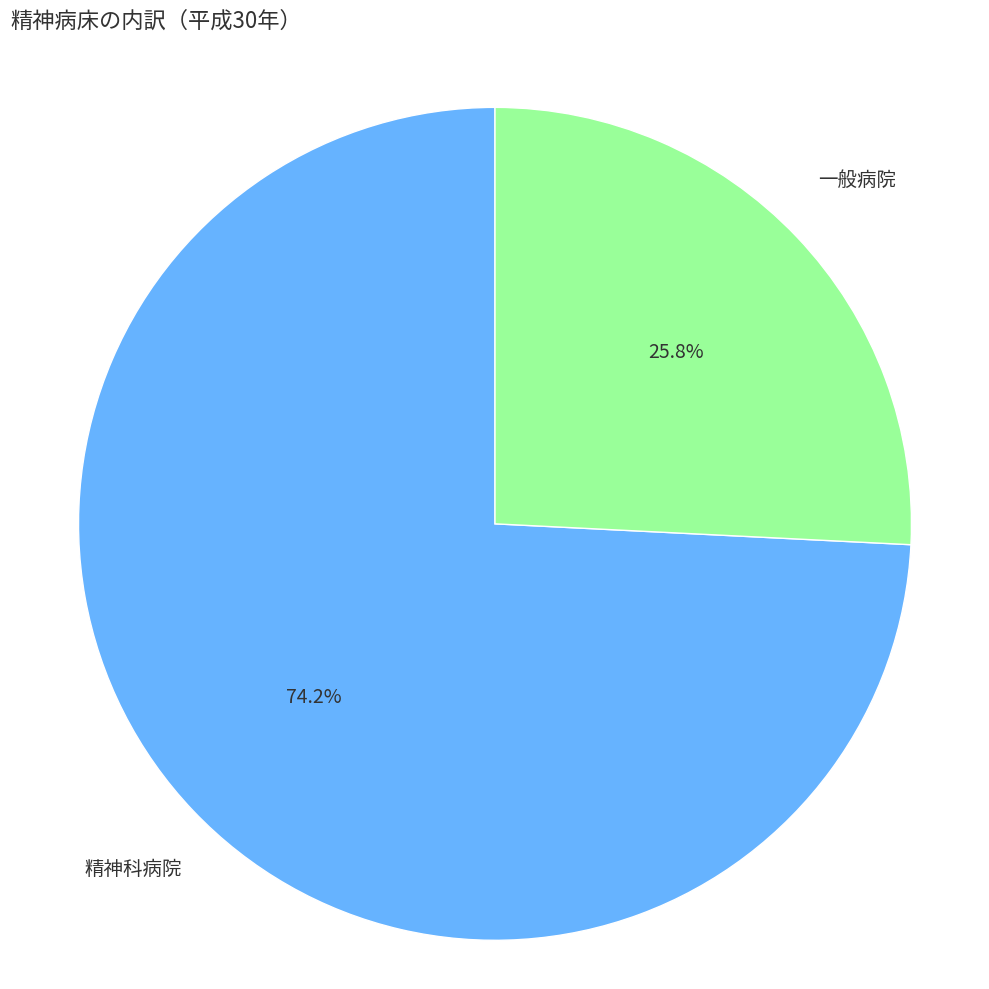

Is there any slice that represents more than half of the pie?

Yes